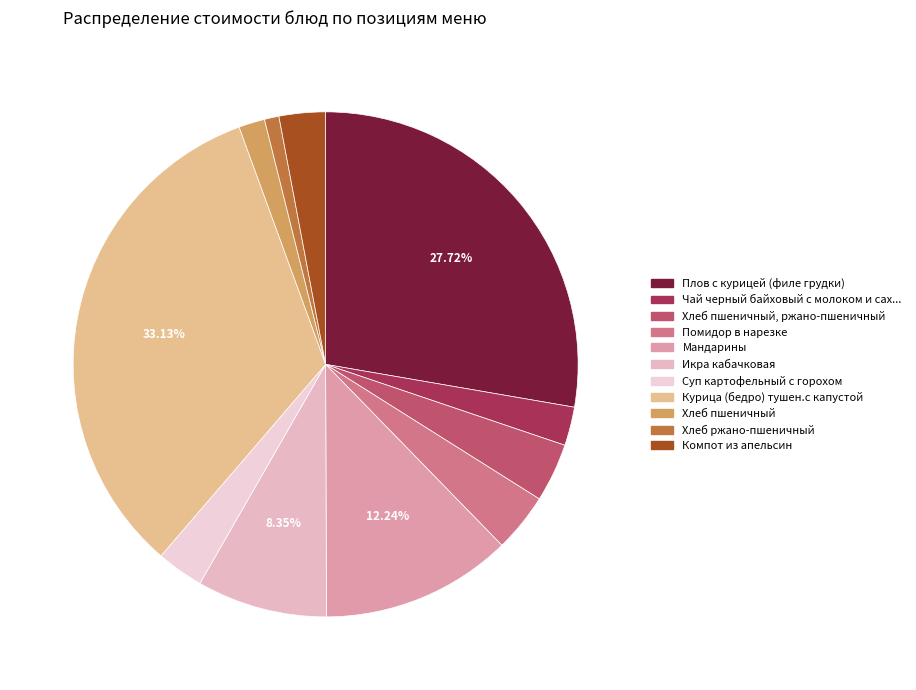

How many slices are in this pie chart?

11